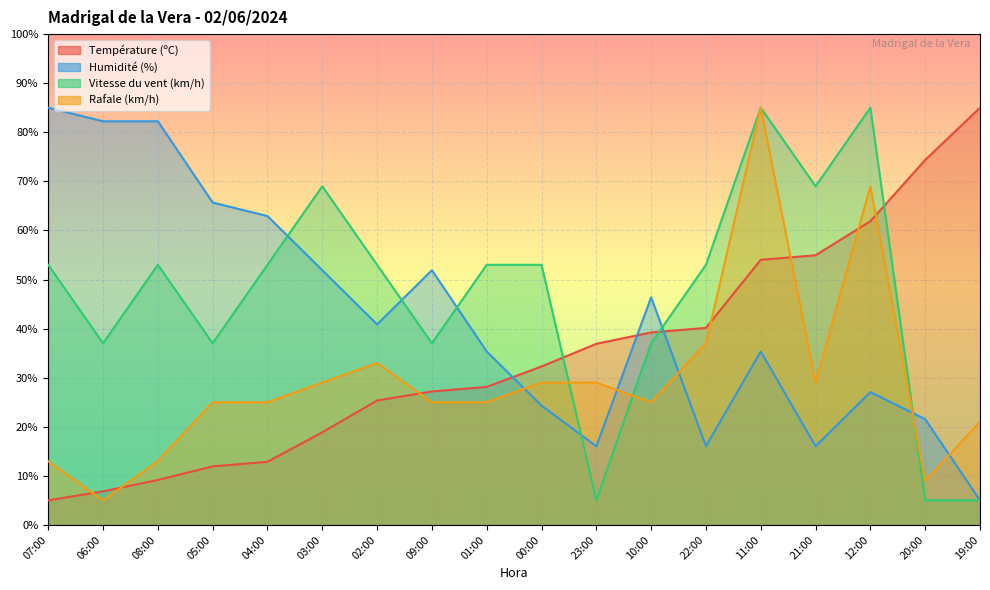

The Température (ºC) series shows 11.9 at 05:00. True or false?

True